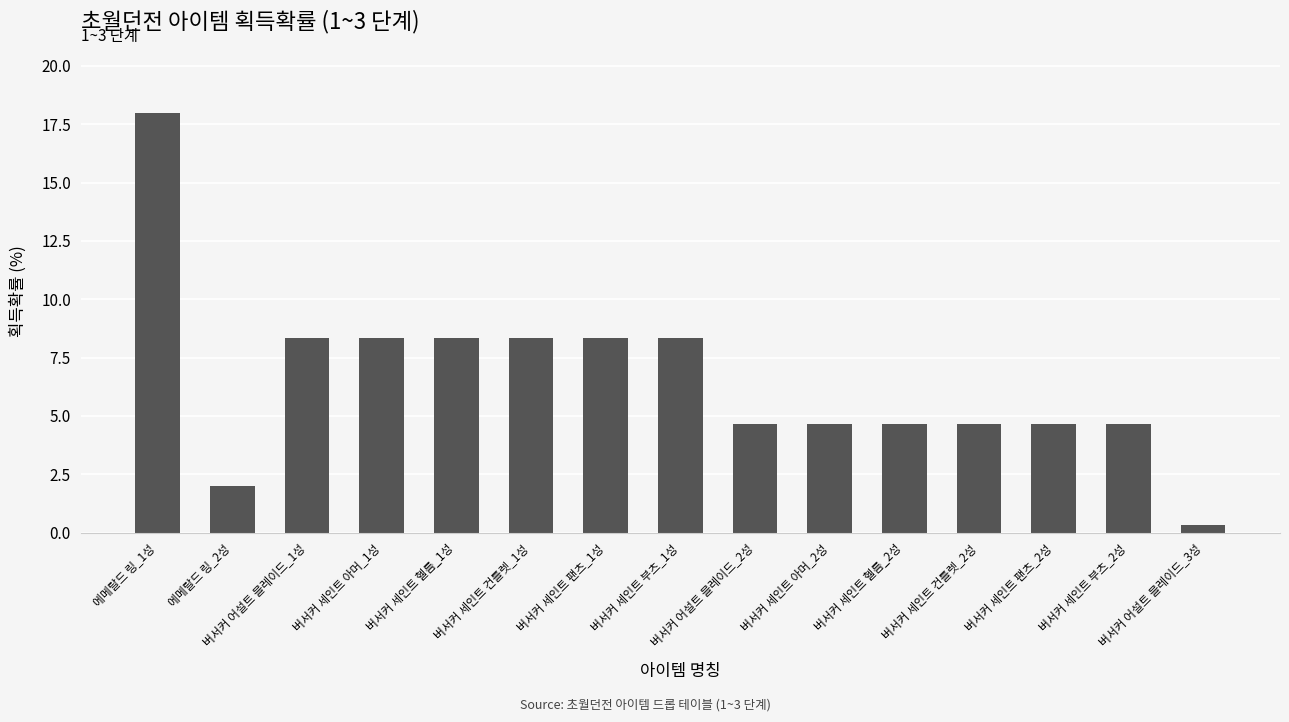

How many values are below 4?

2